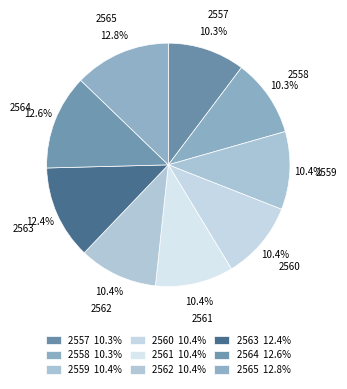

Is 2564 the majority of the pie?

No